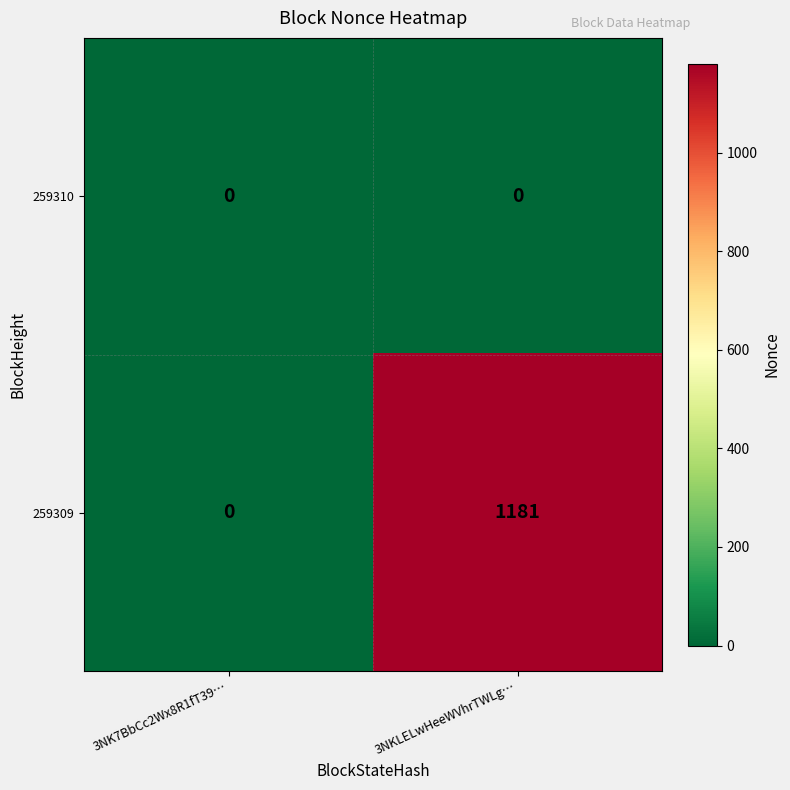

Is it true that 259309 equals 1690 at 3NKLELwHeeWVhrTWLg…?

False